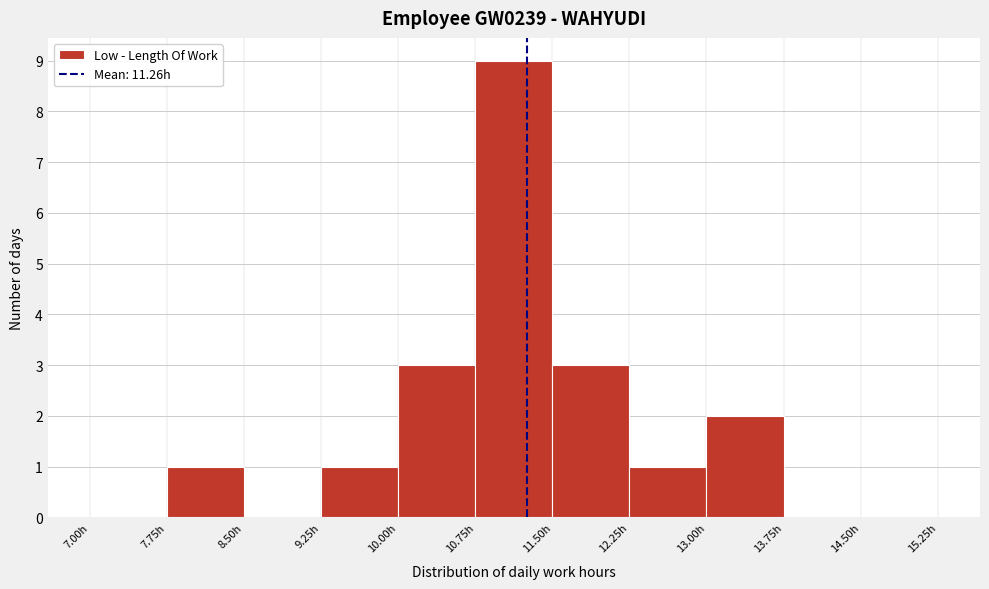

Over which range of the x-axis is the bar tallest?

10.75 to 11.50